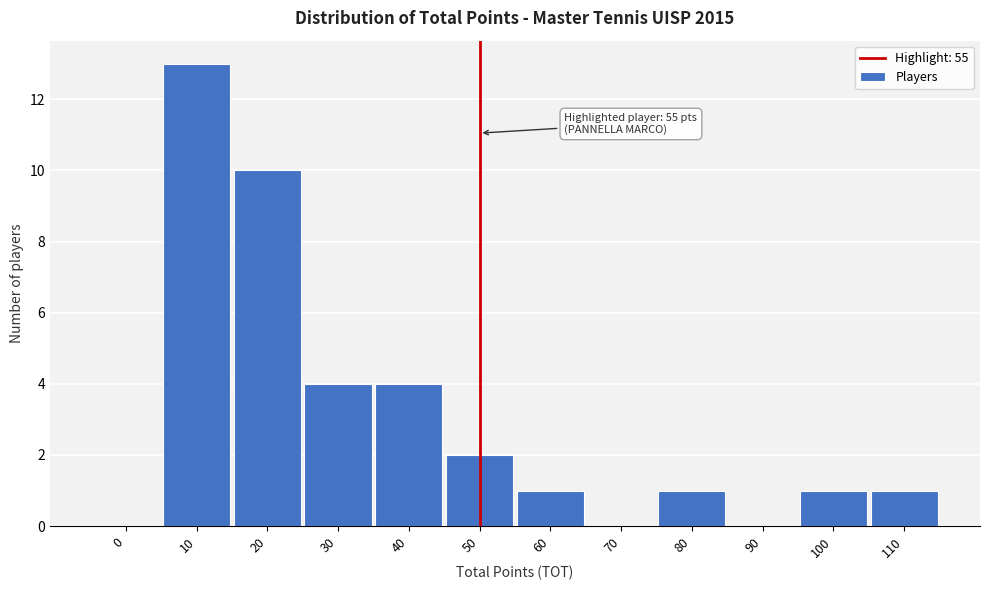

Reading left to right, what are all the values shown in this chart?

0=0	10=13	20=10	30=4	40=4	50=2	60=1	70=0	80=1	90=0	100=1	110=1